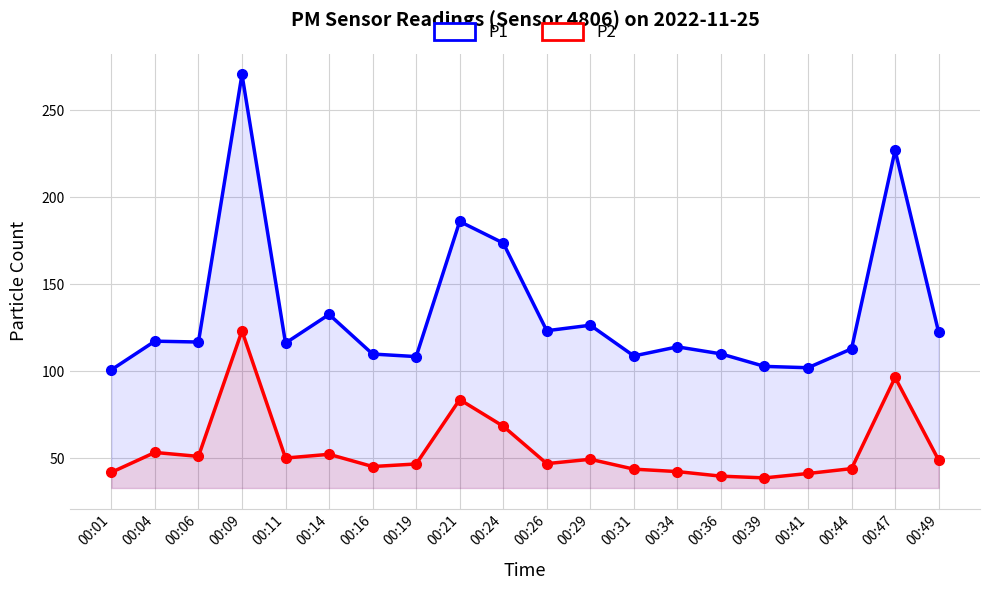

At which category does the chart reach its minimum across all series?

00:39